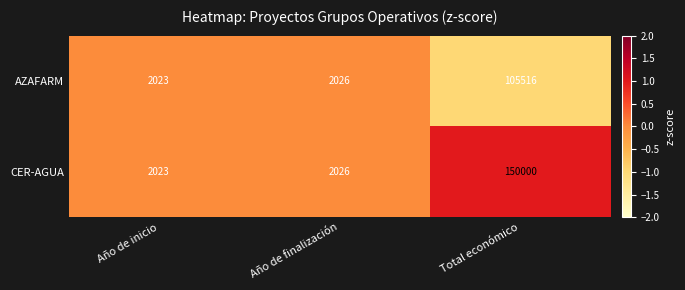

The CER-AGUA series shows 1017 at Año de finalización. True or false?

False